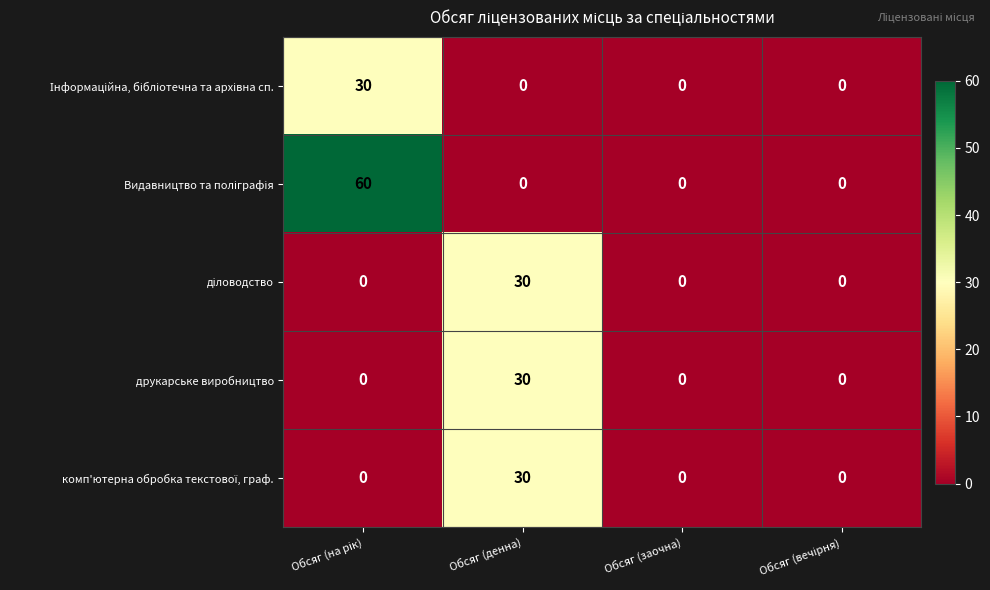

How many друкарське виробництво values are between 0 and 30?

4